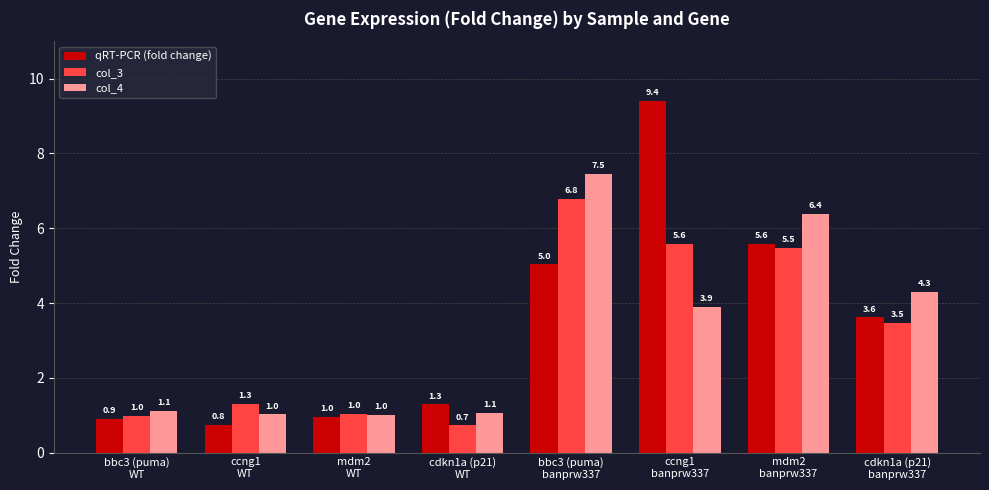

Reading left to right, extract all data points from this chart.

qRT-PCR (fold change): 0.9	0.8	1.0	1.3	5.0	9.4	5.6	3.6
col_3: 1.0	1.3	1.0	0.7	6.8	5.6	5.5	3.5
col_4: 1.1	1.0	1.0	1.1	7.5	3.9	6.4	4.3